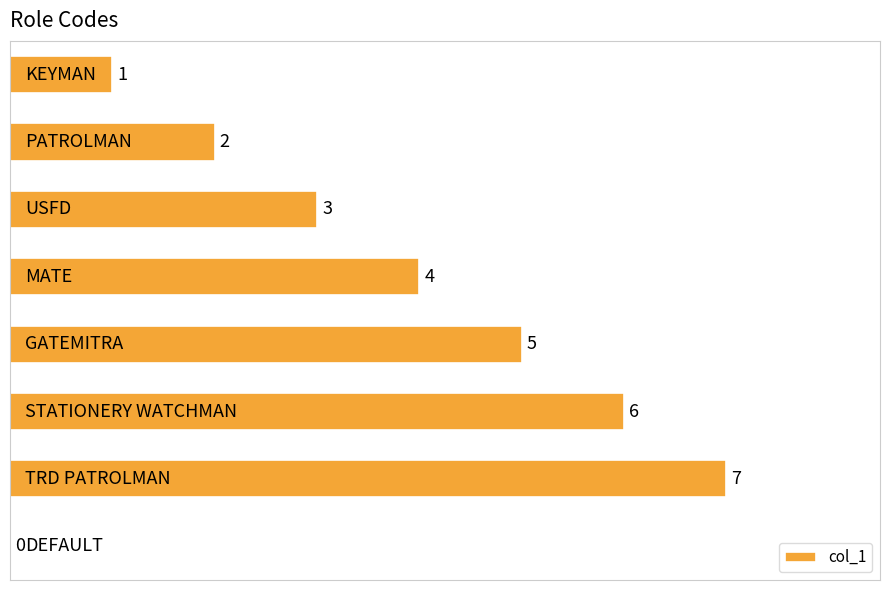

How many values are above zero?

7